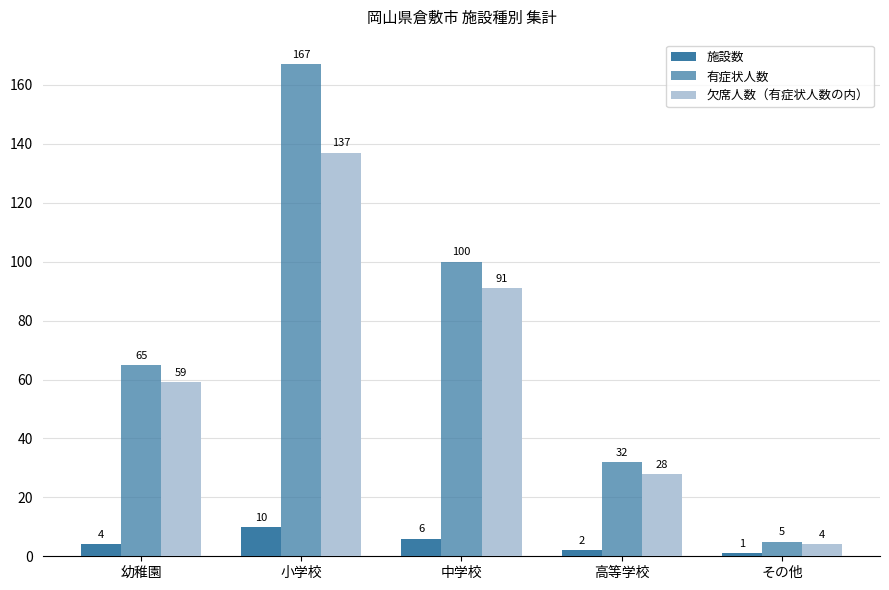

Which series changed the most between 高等学校 and その他?

有症状人数